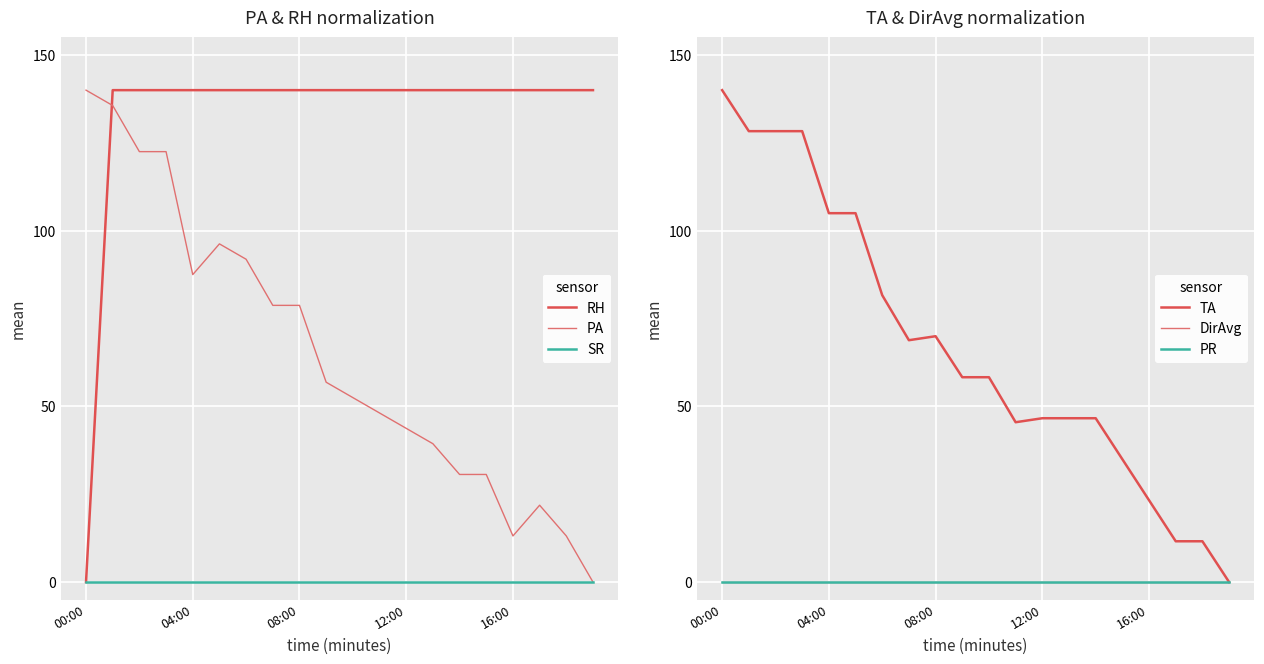

Which series has the largest total across all categories?

RH